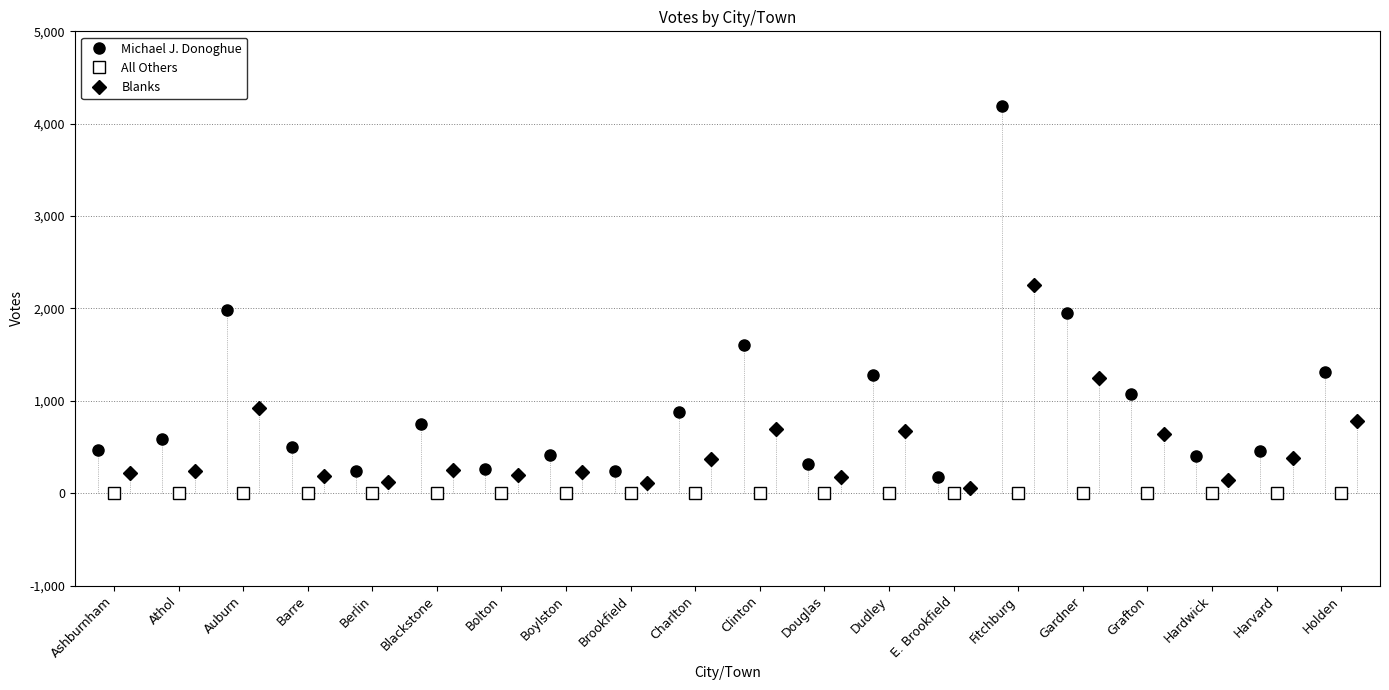

Rank the series at E. Brookfield from lowest to highest value.

All Others, Blanks, Michael J. Donoghue